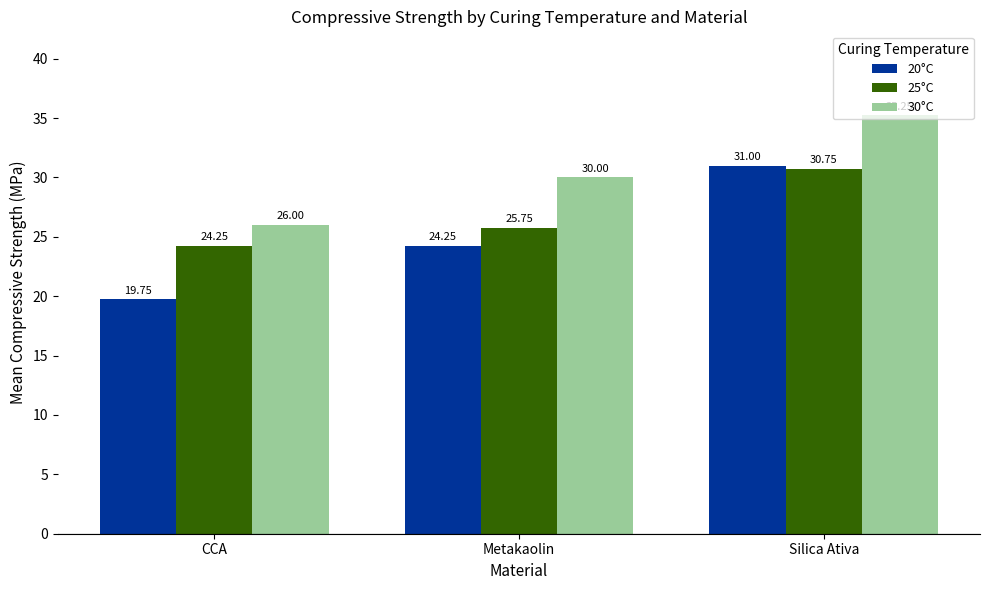

True or false: 25°C has a value of 7.4 at CCA.

False